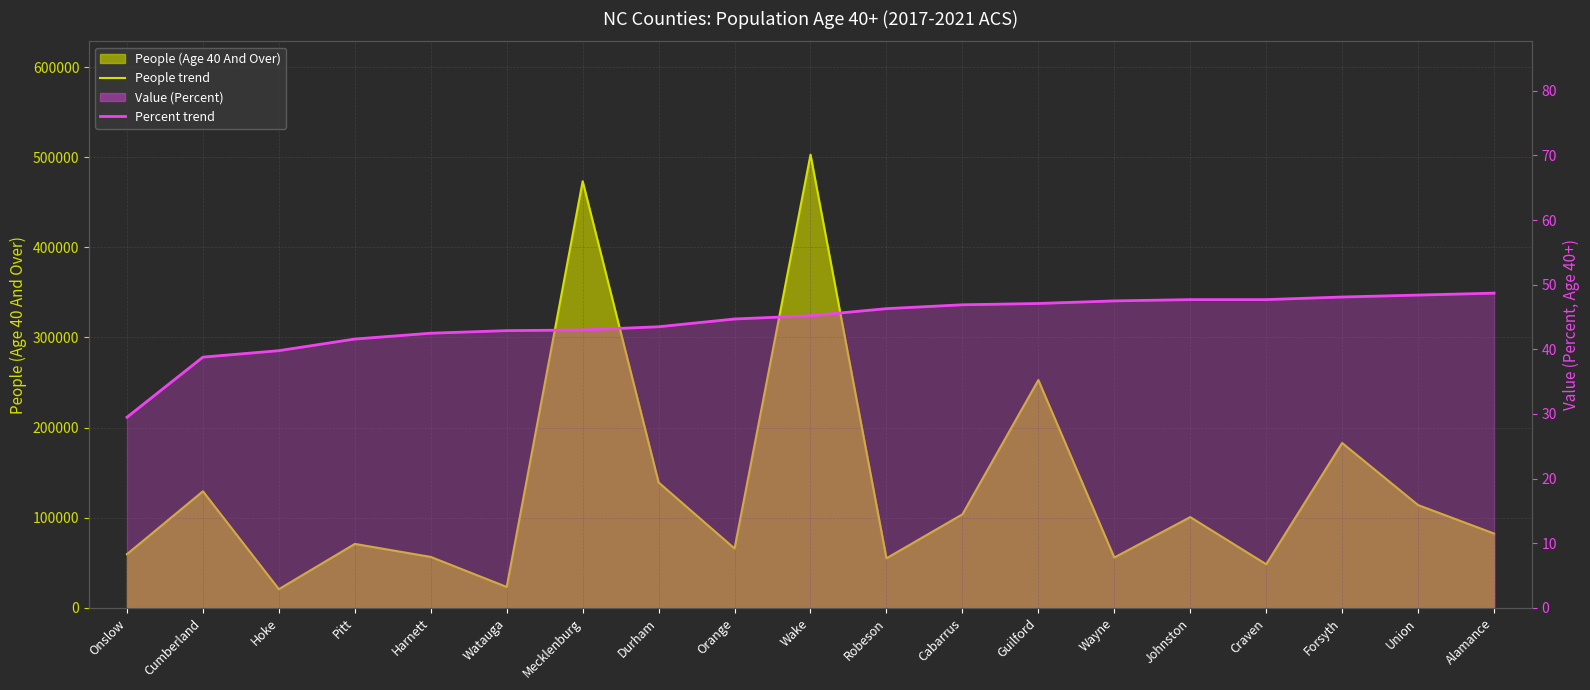

How many values in the Percent trend series exceed 45?

10